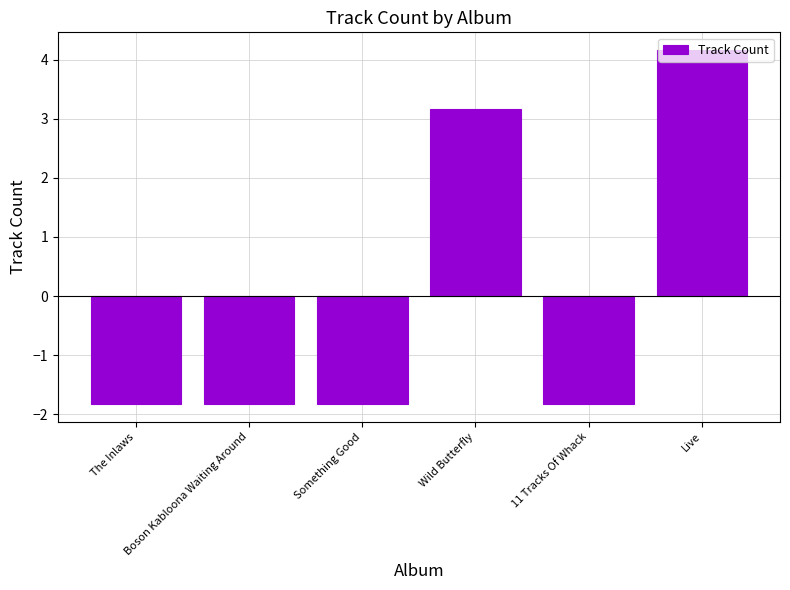

Which label corresponds to the largest value in the chart?

Live